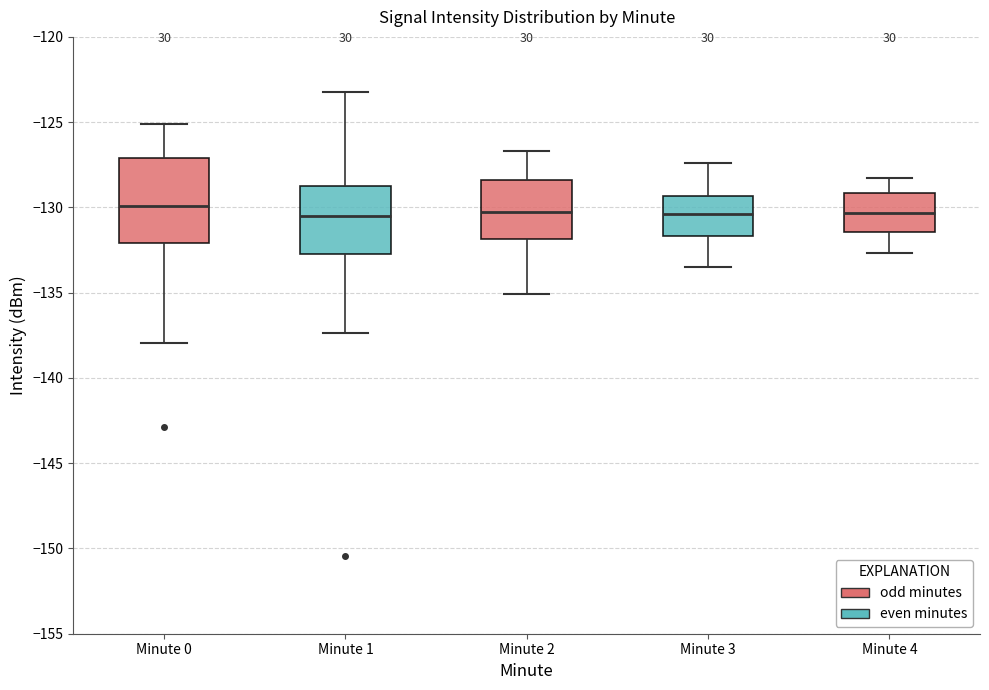

Reading left to right, transcribe this box plot: for each box, give where its median line is, the range the box spans, and where its two whiskers end, as read against the y-axis. The values are not printed on the chart, so give them approximately, as read against the axis.

Minute 0: median -130.0, box -132.0 to -127.0, whiskers -138.0 to -125.0
Minute 1: median -130.5, box -132.5 to -128.5, whiskers -137.5 to -123.0
Minute 2: median -130.0, box -132.0 to -128.5, whiskers -135.0 to -126.5
Minute 3: median -130.5, box -131.5 to -129.5, whiskers -133.5 to -127.5
Minute 4: median -130.5, box -131.5 to -129.0, whiskers -132.5 to -128.5